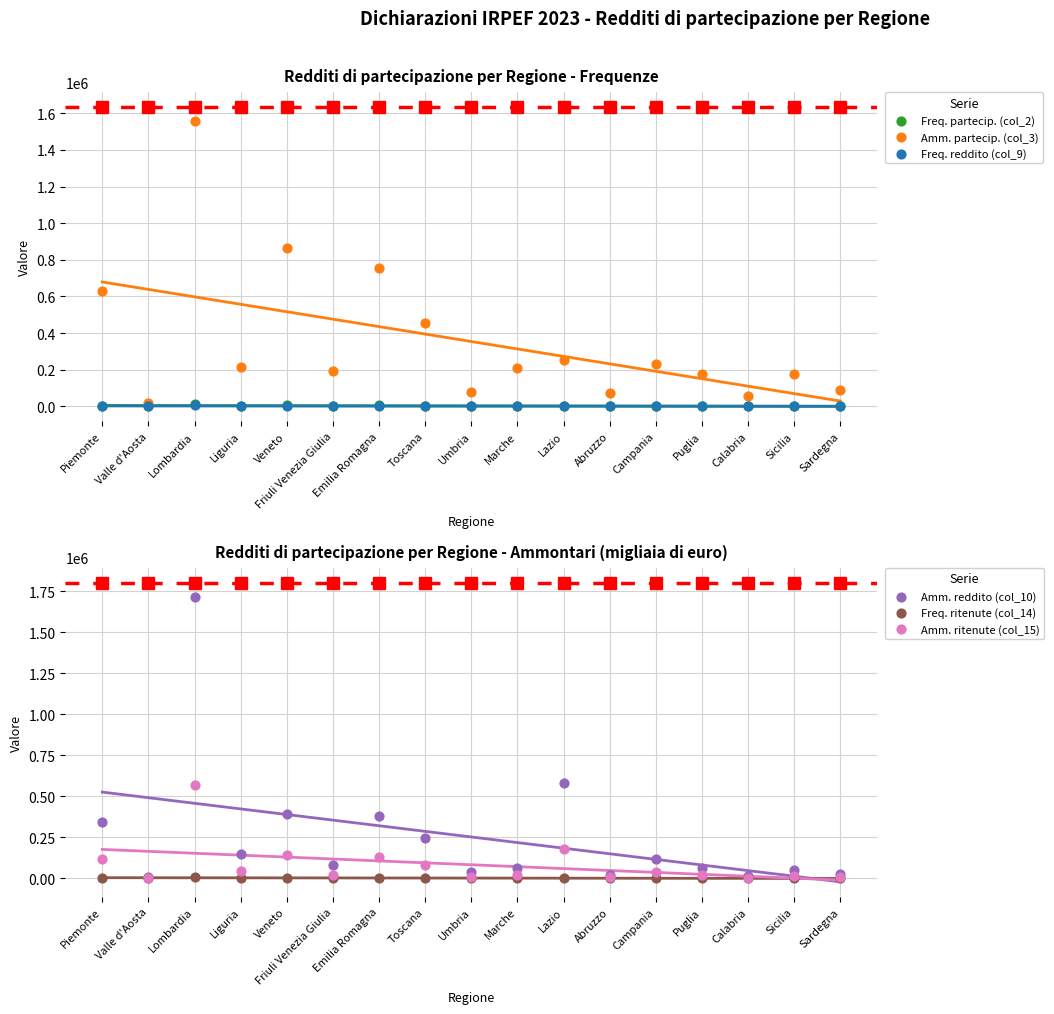

What is the total value across all series at Friuli Venezia Giulia?

300405